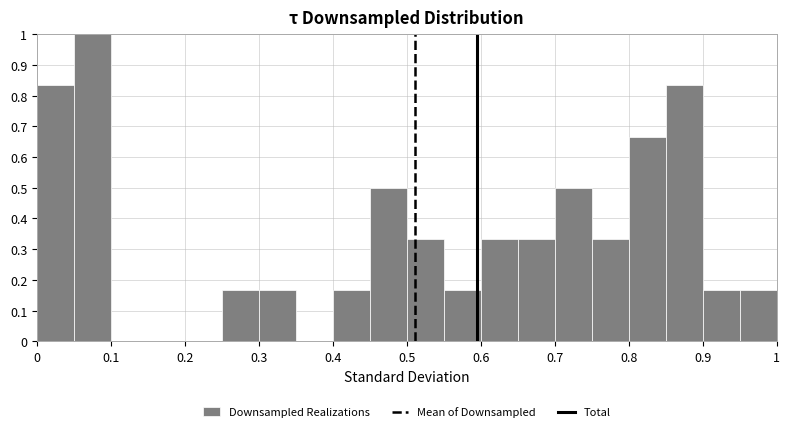

Which range on the x-axis has the tallest bar?

0.05 to 0.10